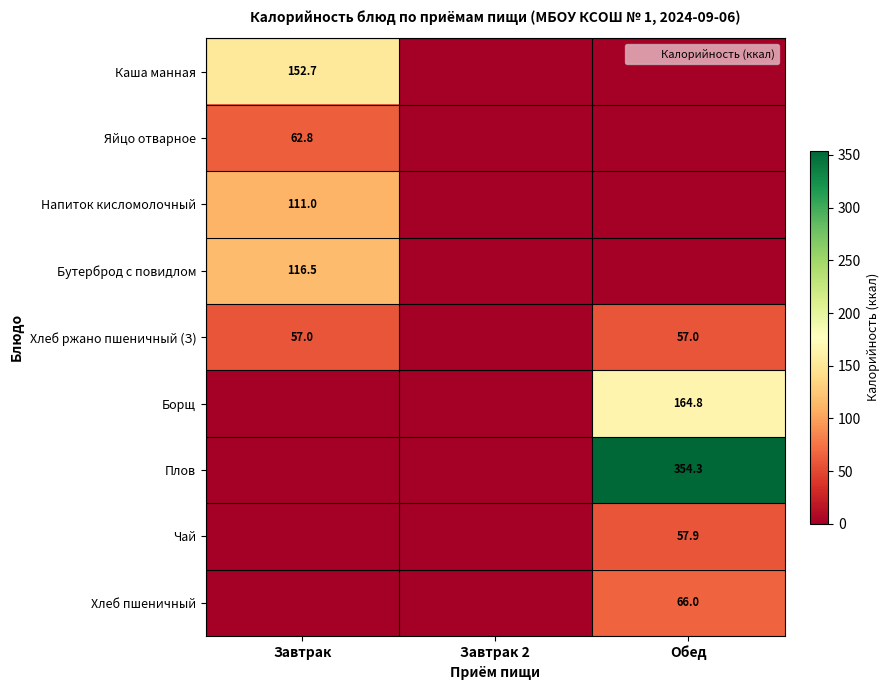

Which category has the highest value across all series?

Обед